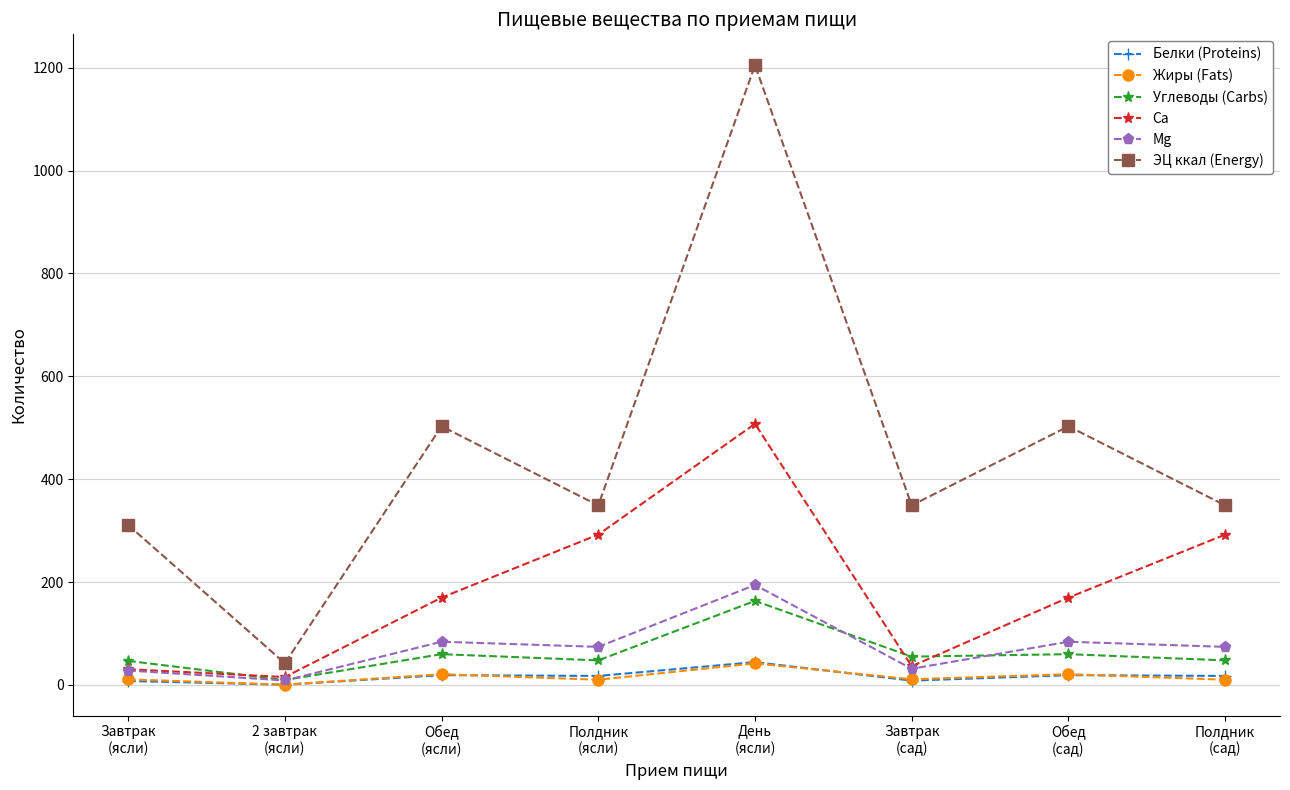

Where does the Ca series first go above 169?

Обед
(ясли)